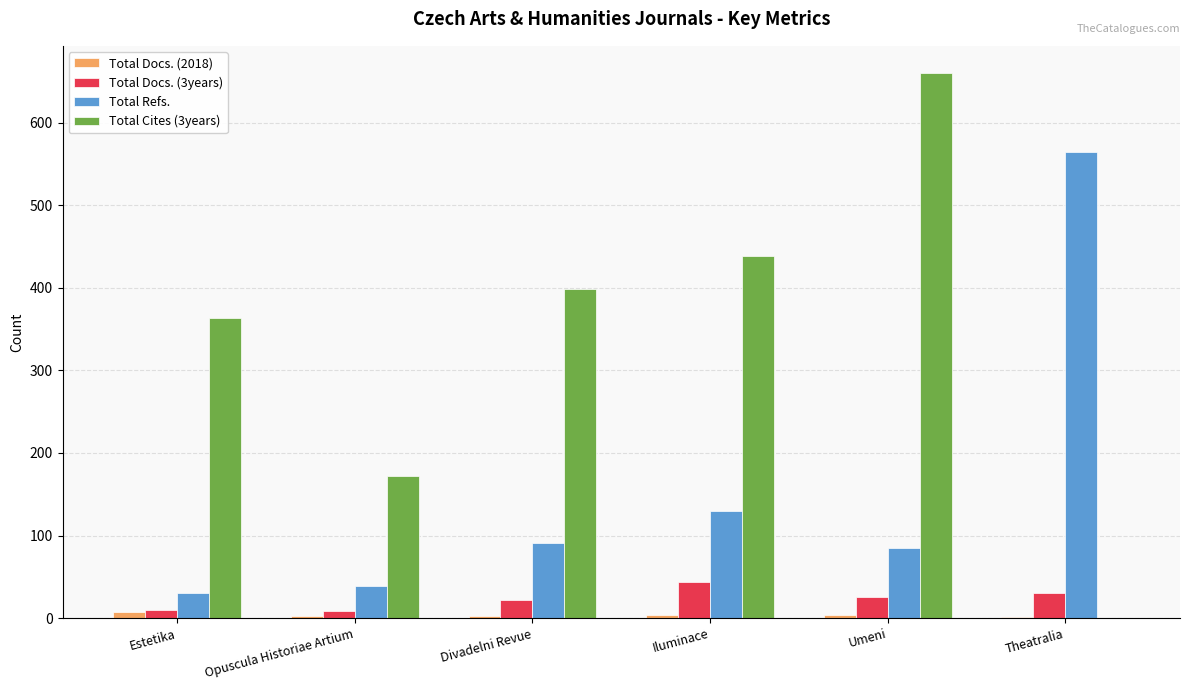

At which category is the sum across all series the highest?

Umeni